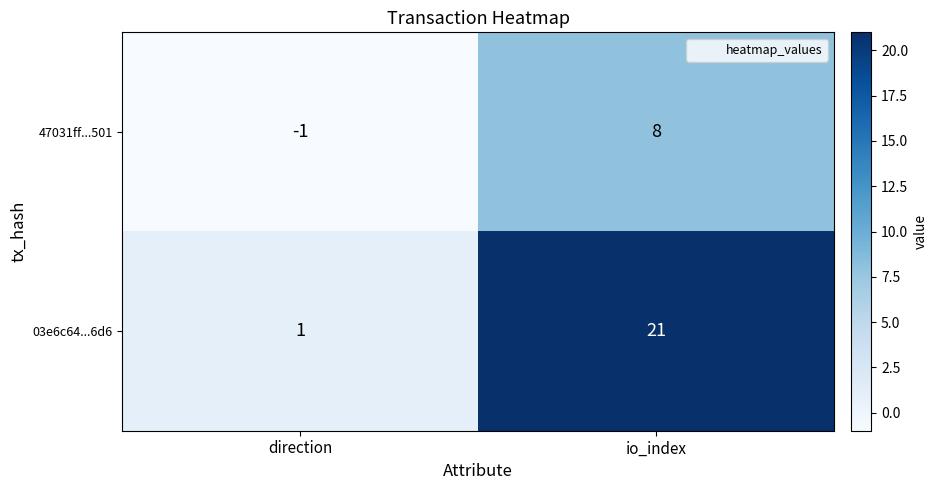

At which label is 47031ff...501 closest to 3?

direction